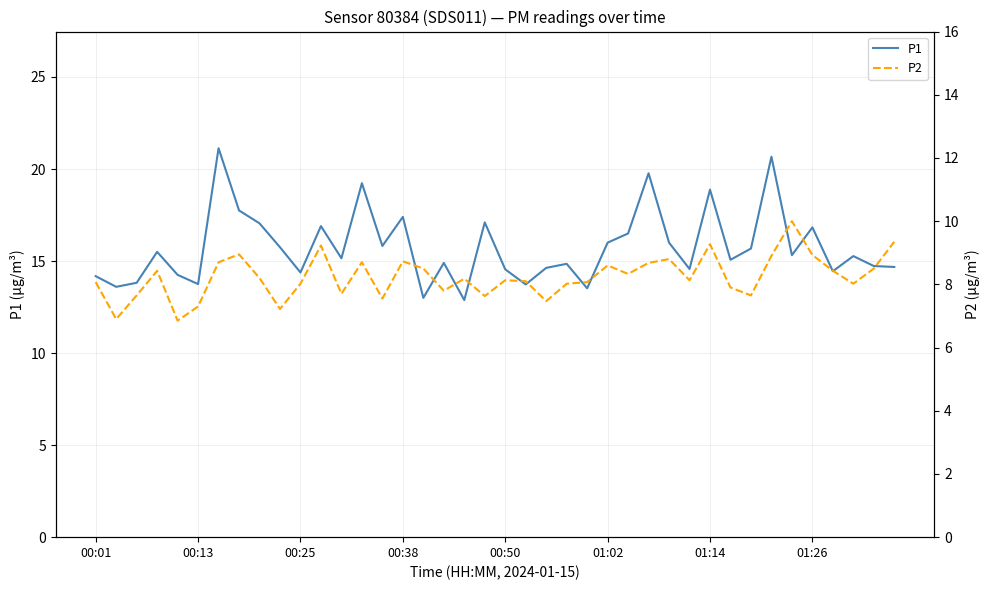

How many values in the P2 series are below 8?

12